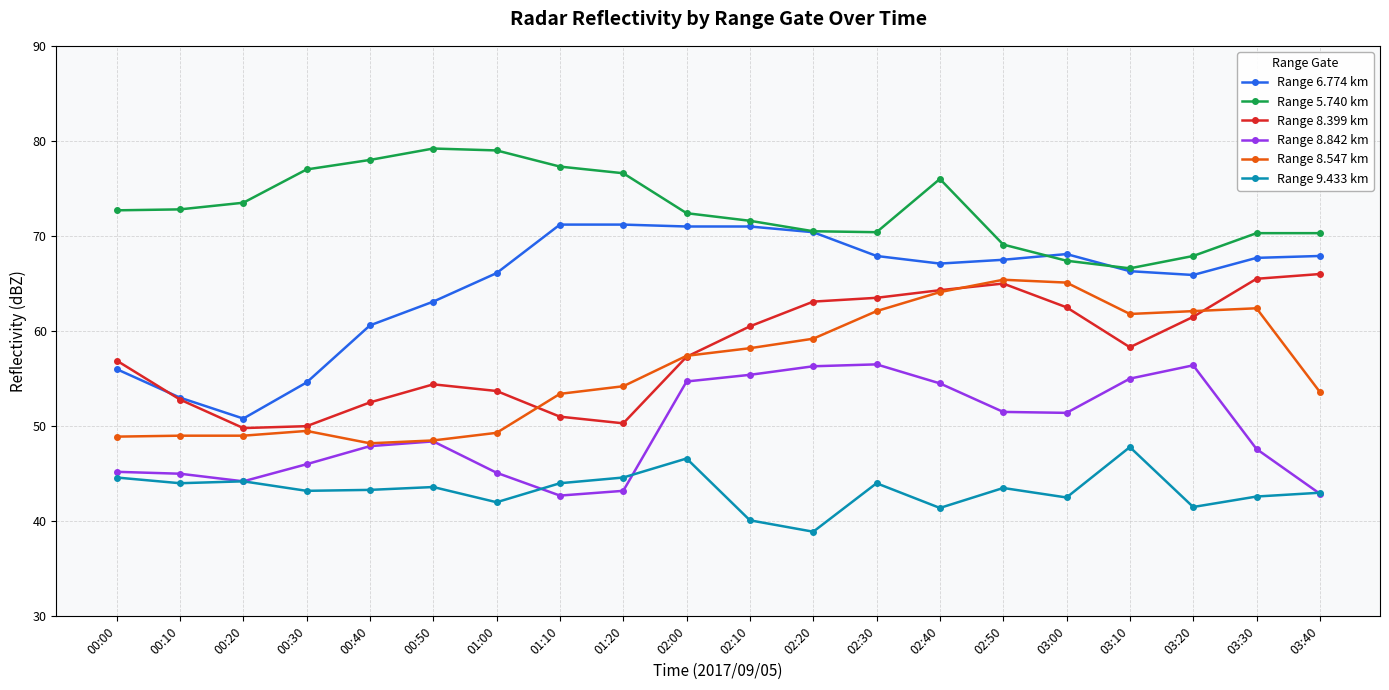

In Range 8.842 km, how many points are higher than both neighbors (excluding endpoints)?

3